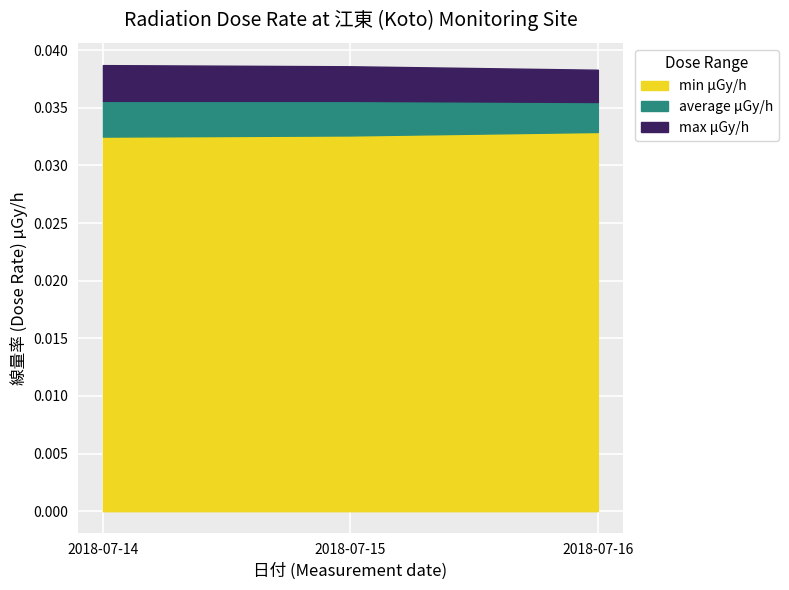

Reading left to right, transcribe all the data shown in this chart.

max μGy/h: 2018-07-14=0.0	2018-07-15=0.0	2018-07-16=0.0
average μGy/h: 2018-07-14=0.0	2018-07-15=0.0	2018-07-16=0.0
min μGy/h: 2018-07-14=0.0	2018-07-15=0.0	2018-07-16=0.0